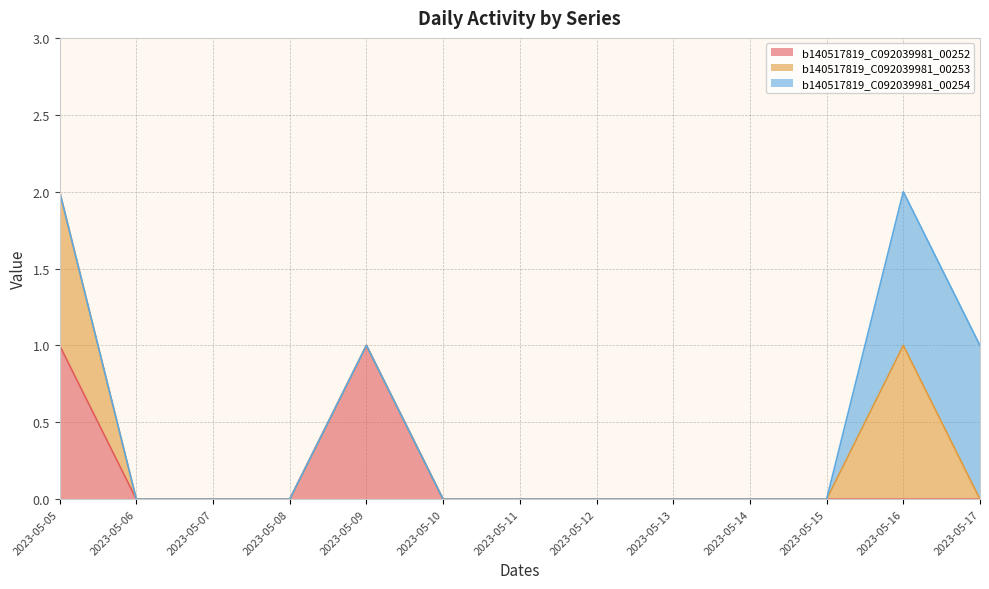

At how many categories does at least one series exceed 0?

4